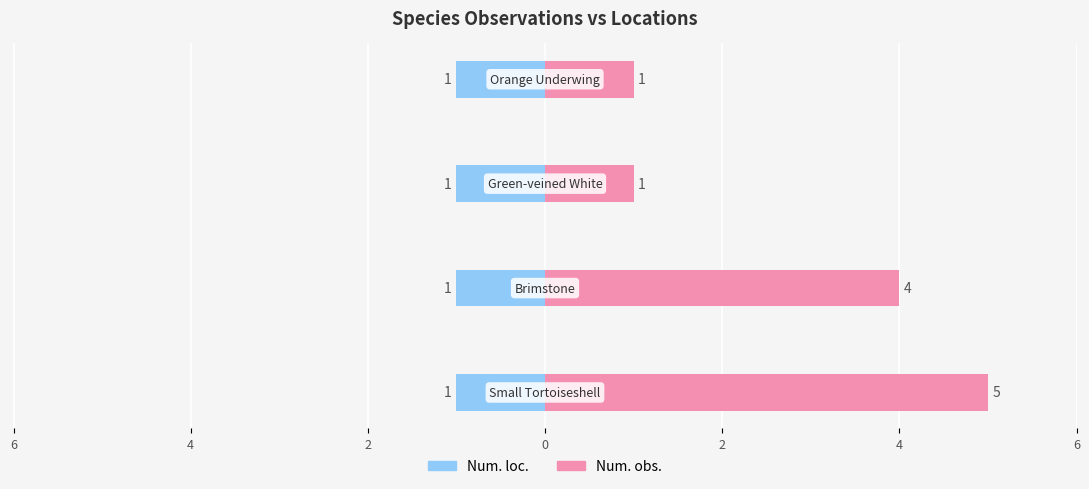

What value does the Num. obs. series have at 0?

1.0